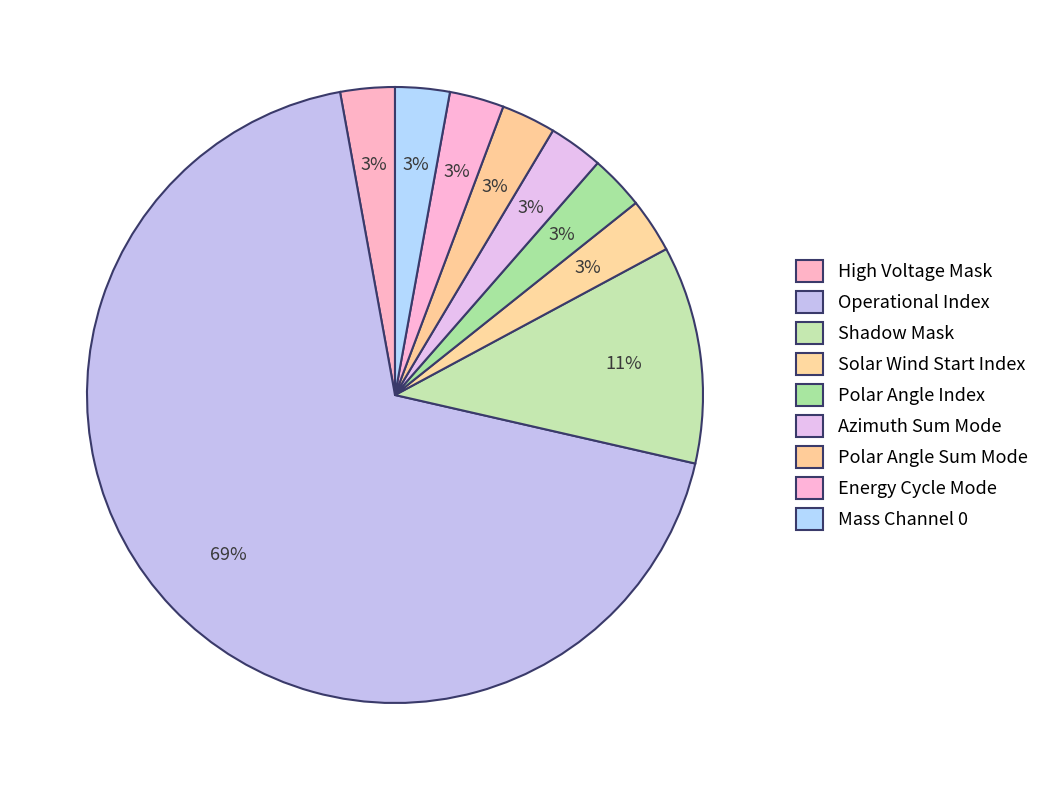

Count the number of slices in the pie.

9